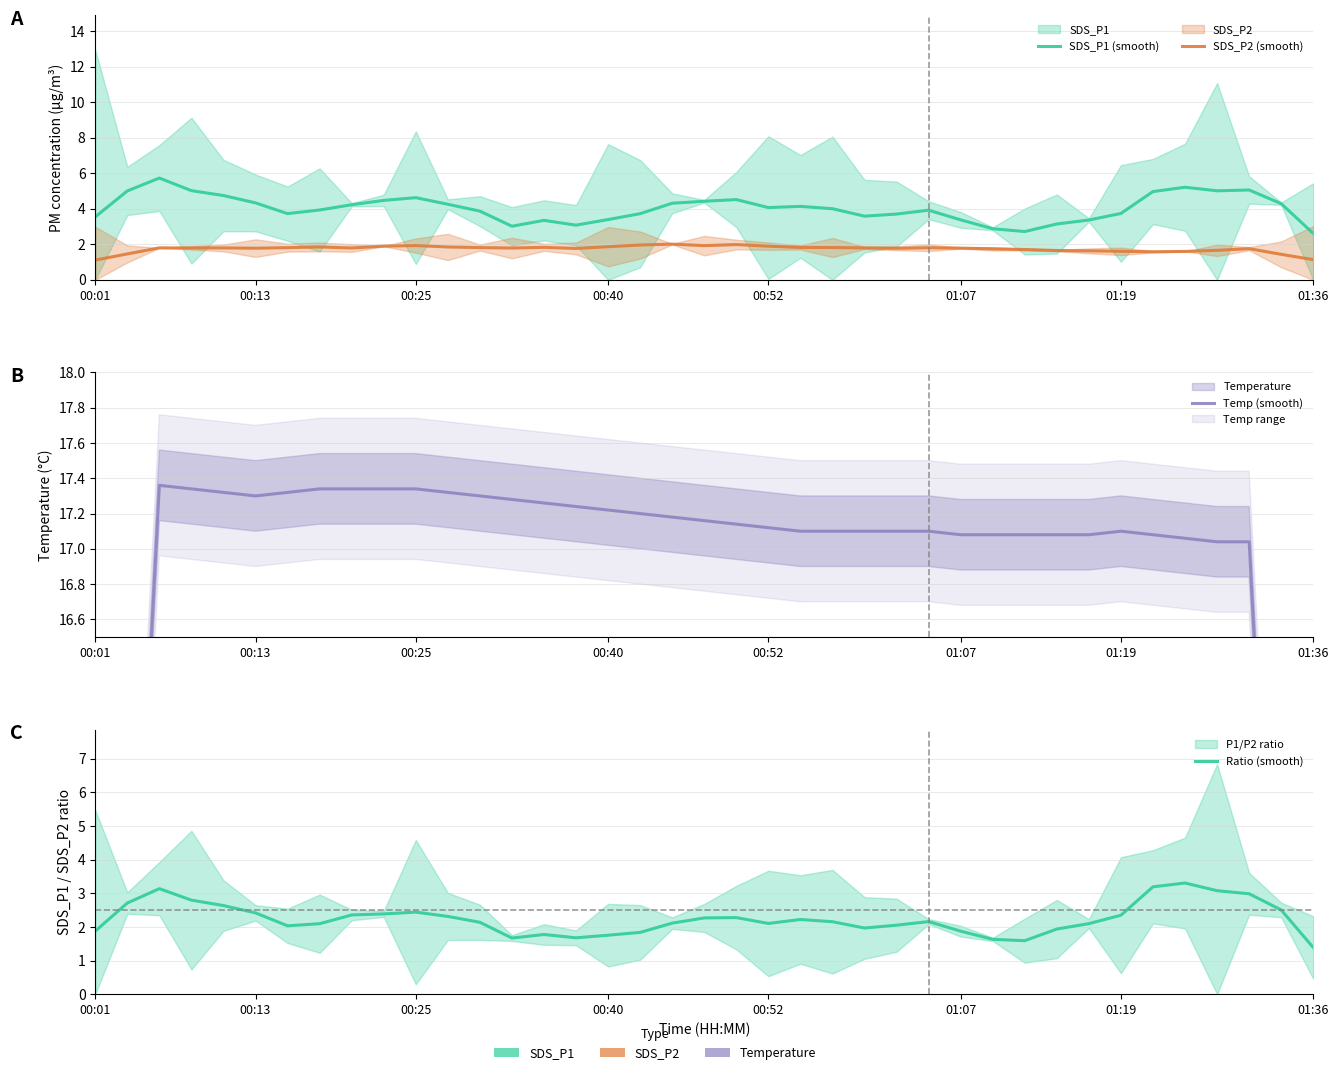

True or false: Temp (smooth) has more than 2 interior local peaks.

False